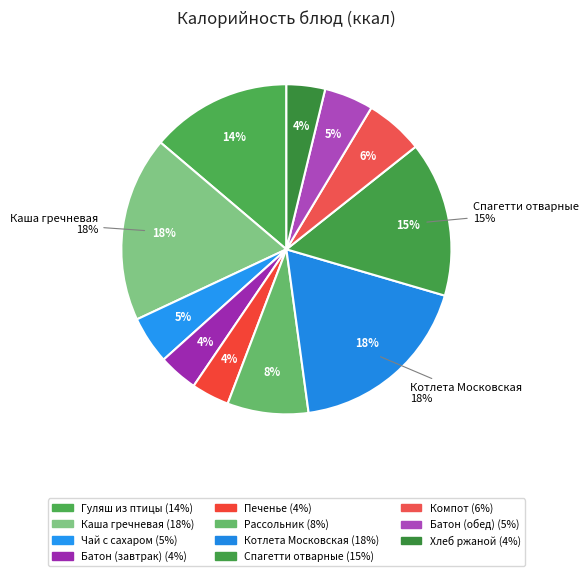

The Каша гречневая slice represents 18% of the pie. True or false?

True